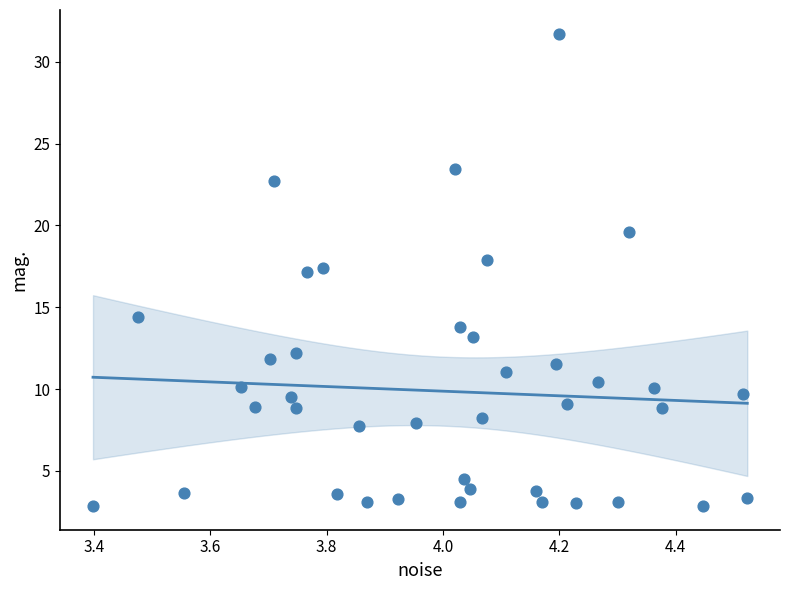

What is the range of Y values (max minus min)?

28.9